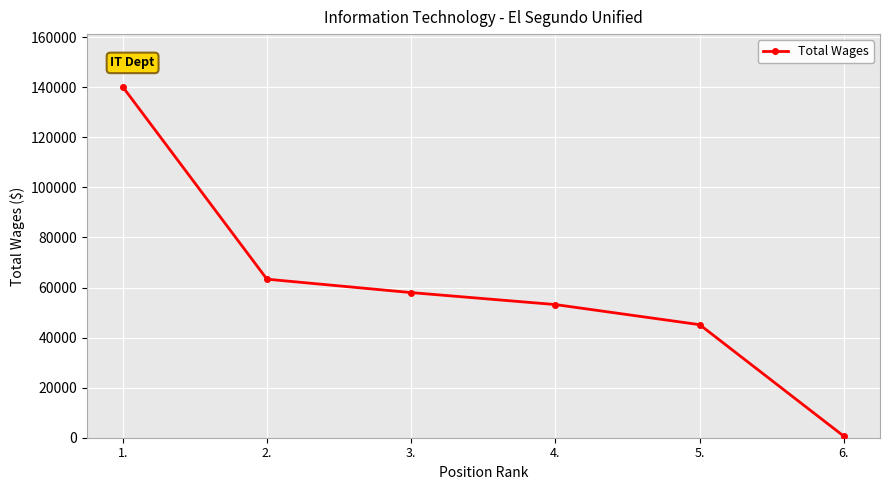

What is the value of the 3rd point from the left?

57972